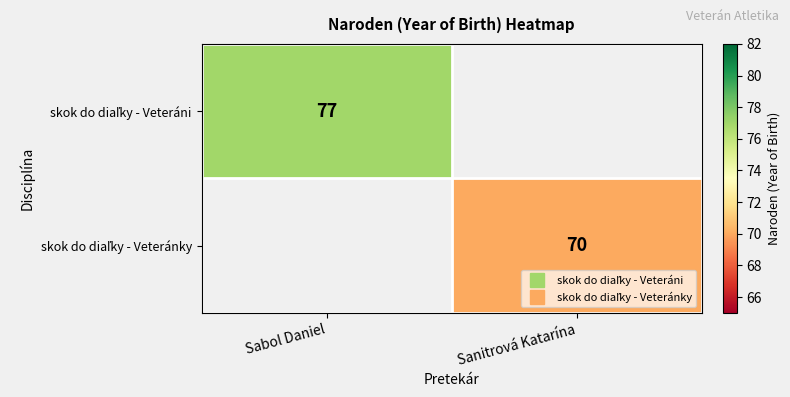

Rank the series by their maximum value, from lowest to highest.

skok do diaľky - Veteráni, skok do diaľky - Veteránky